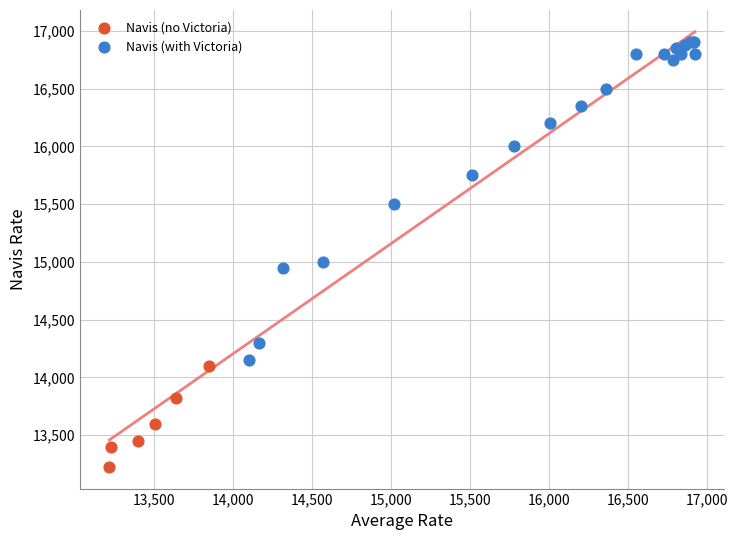

Which series contains the highest Y value?

Navis (with Victoria)